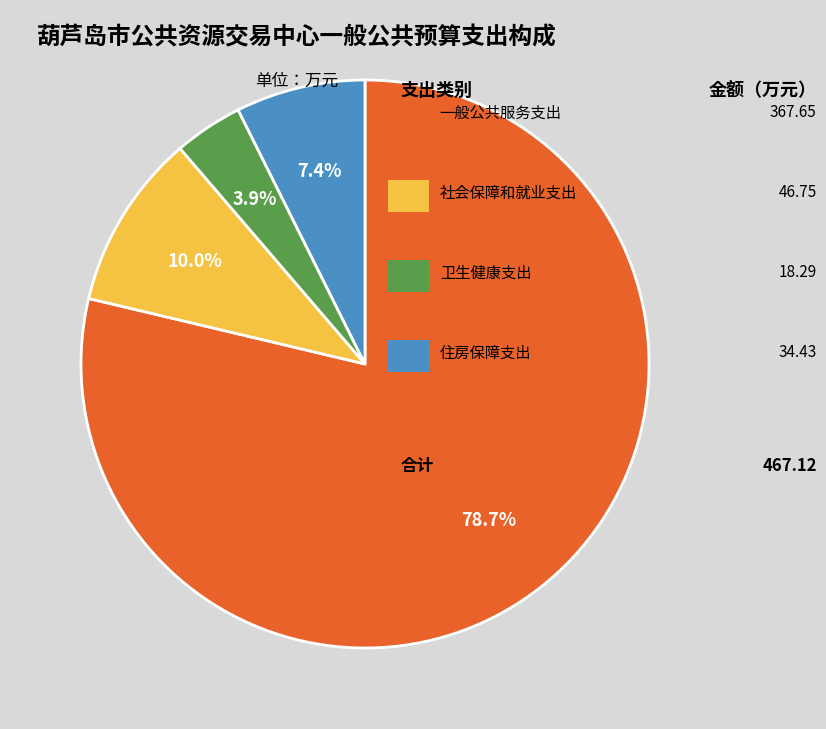

Does any single category account for the majority?

Yes